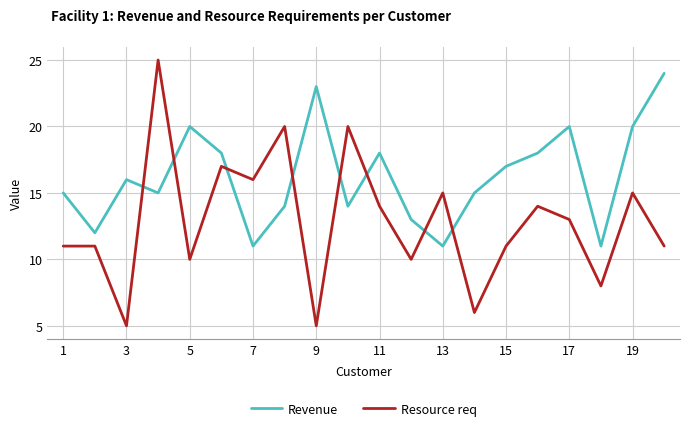

Reading left to right, extract all data points from this chart.

Revenue: 15	12	16	15	20	18	11	14	23	14	18	13	11	15	17	18	20	11	20	24
Resource req: 11	11	5	25	10	17	16	20	5	20	14	10	15	6	11	14	13	8	15	11